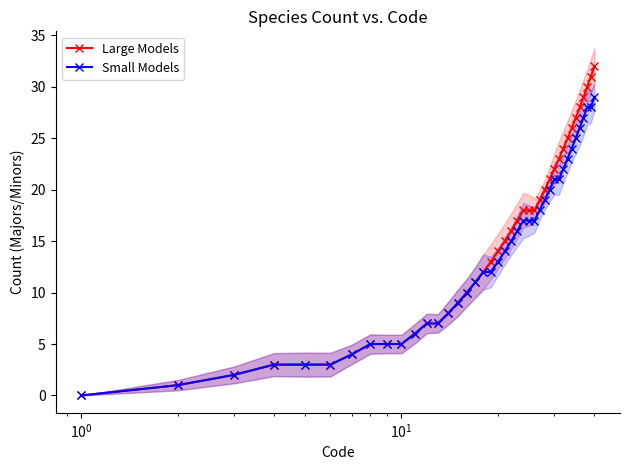

True or false: Small Models and Large Models cross at least once.

False